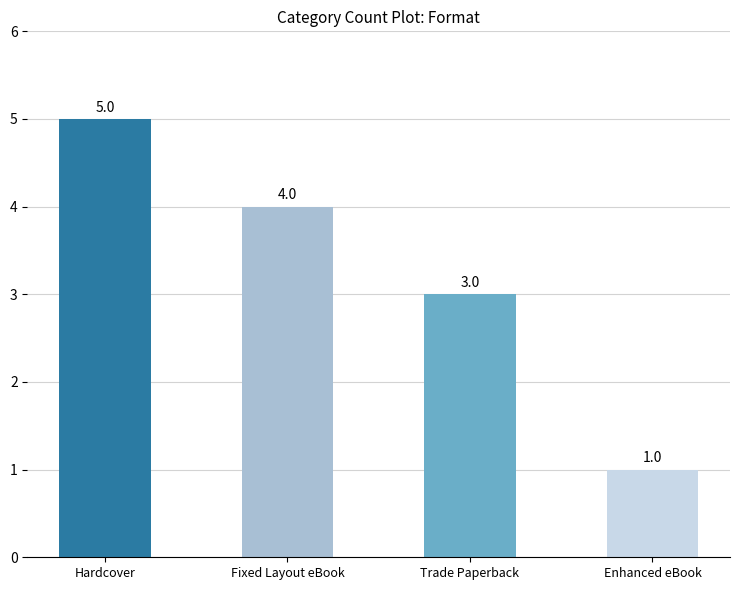

The value at Trade Paperback is 1. True or false?

False